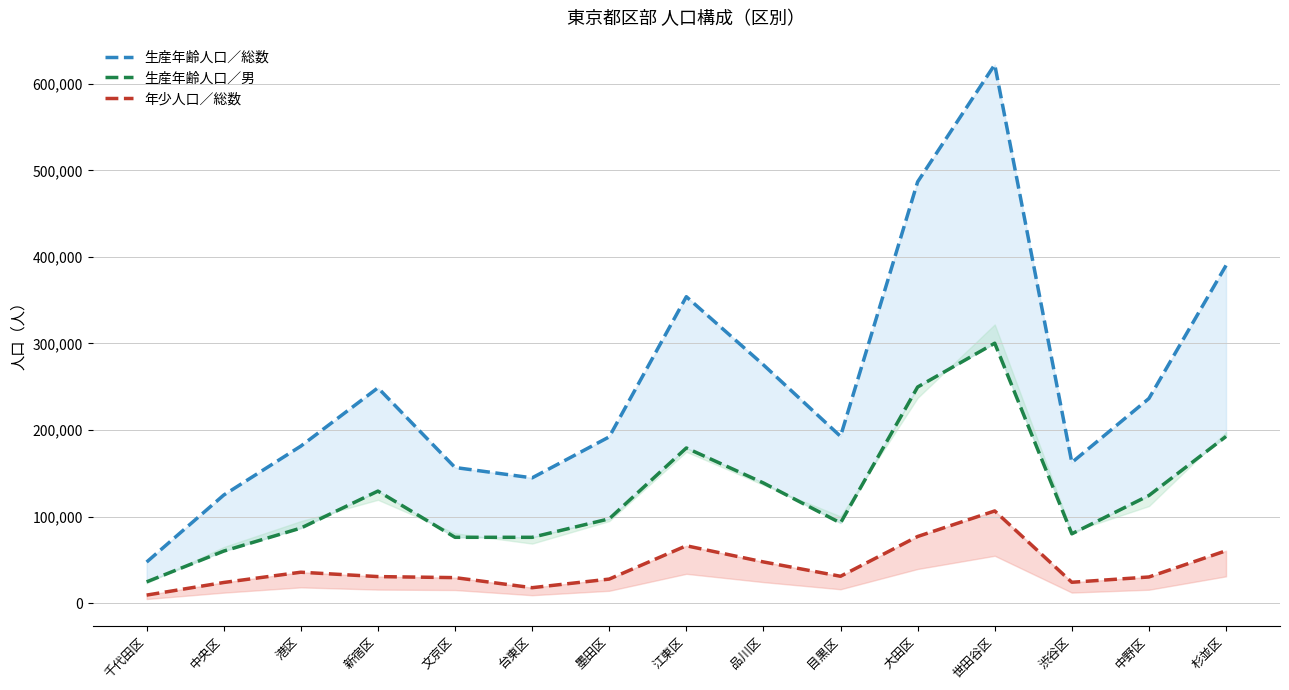

True or false: 生産年齢人口／総数 and 生産年齢人口／男 intersect in this chart.

False